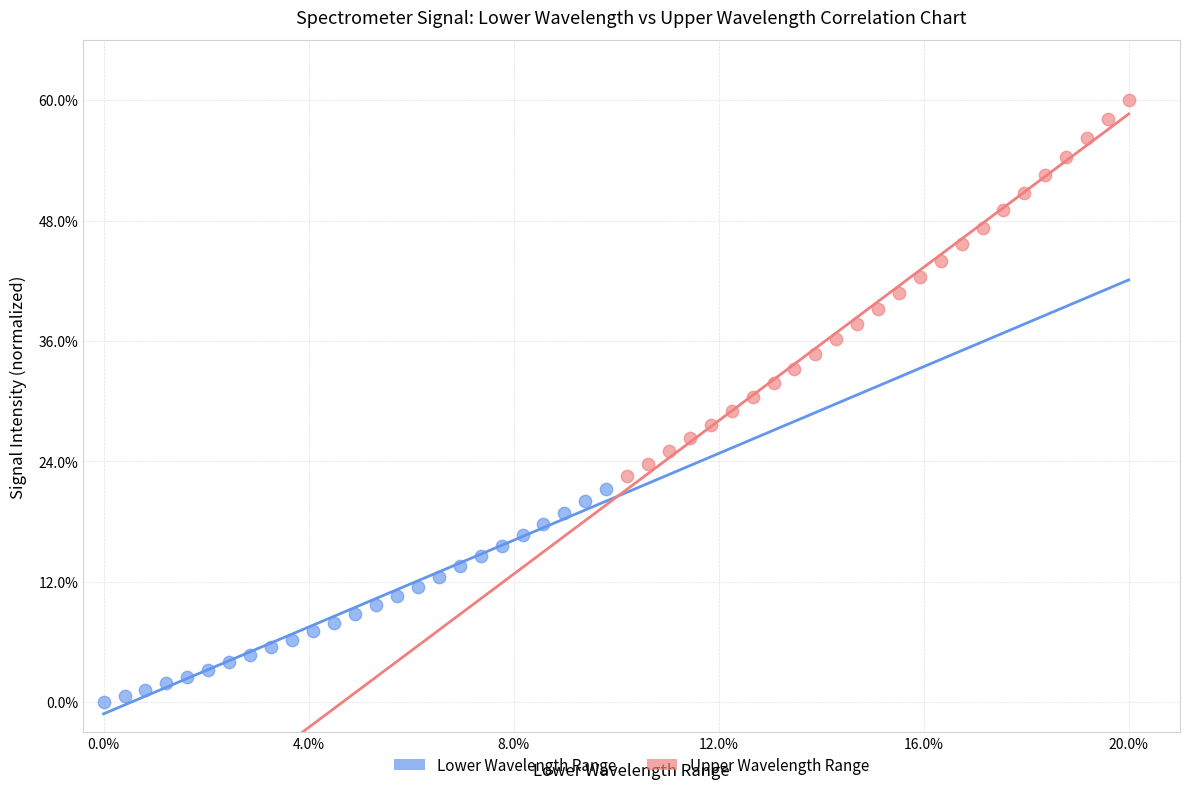

What are all the series names shown in the legend?

Lower Wavelength Range, Upper Wavelength Range